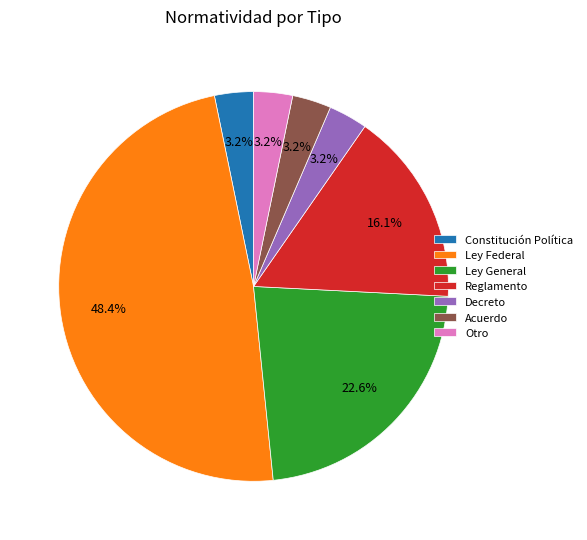

Is Reglamento the majority of the pie?

No